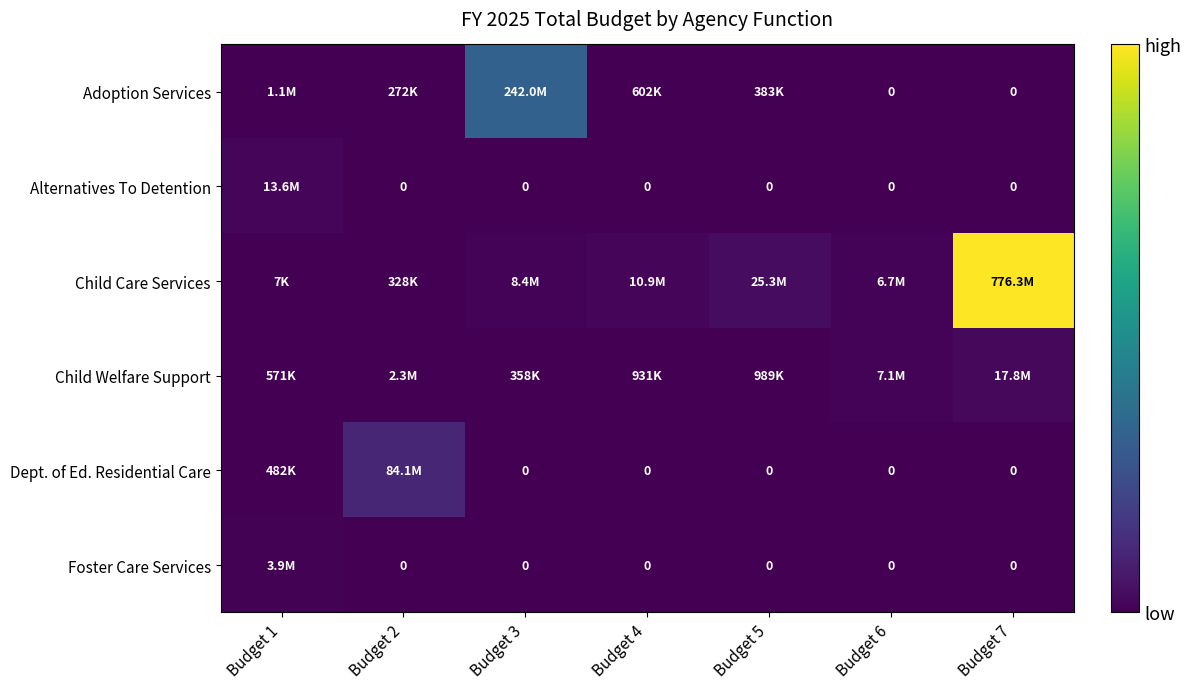

What is the maximum value for Alternatives To Detention?

13612364